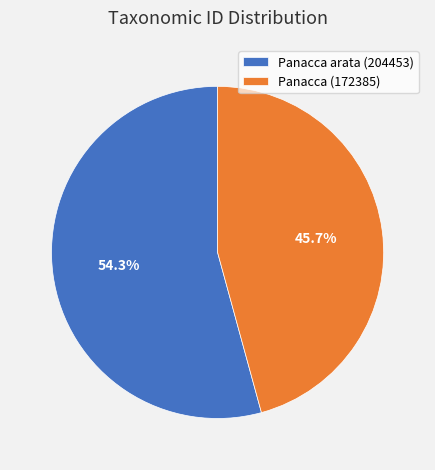

Which has a higher value, Panacca arata (204453) or Panacca (172385)?

Panacca arata (204453)